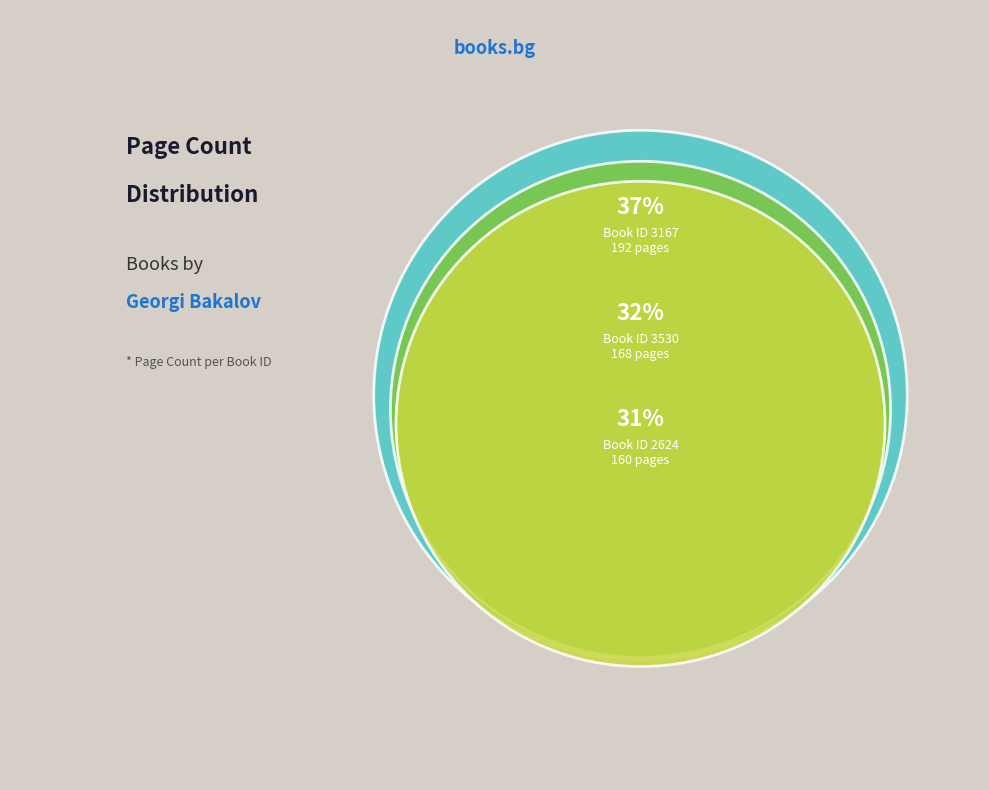

What portion of the pie excludes 3167?

63.1%